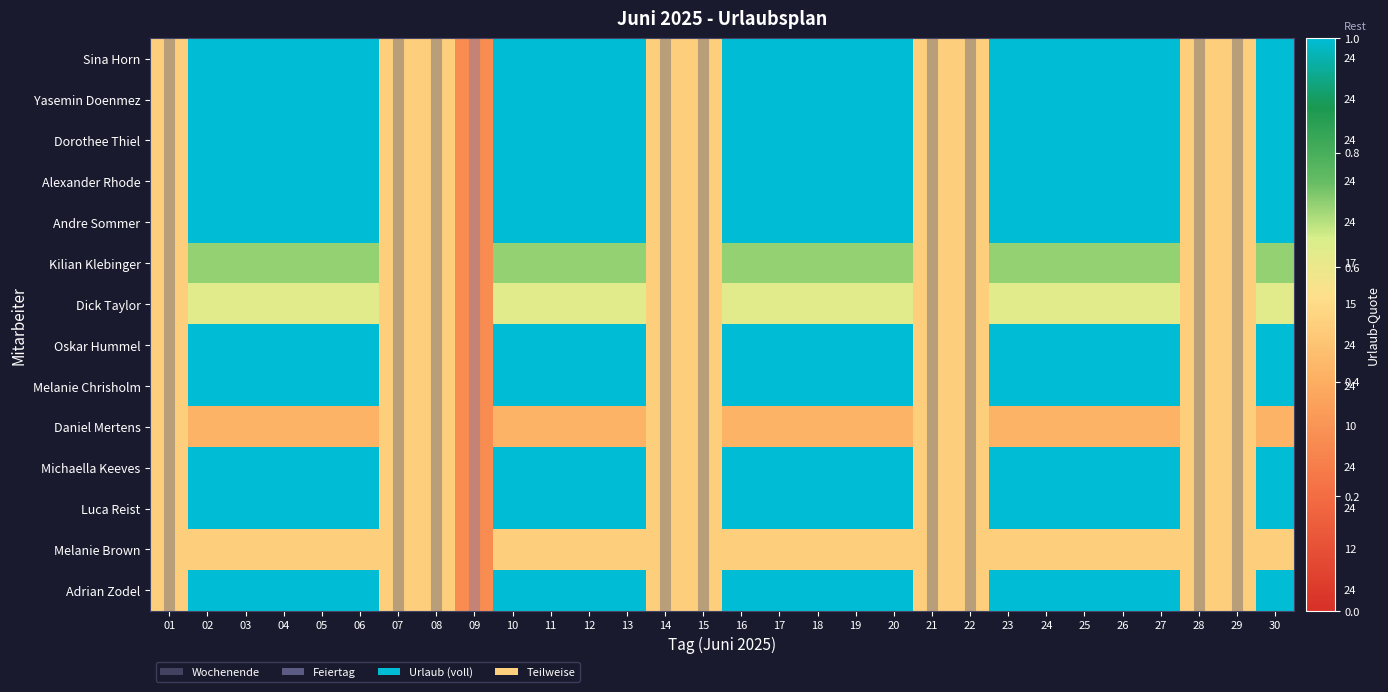

Between 05 and 01, which is larger?

05